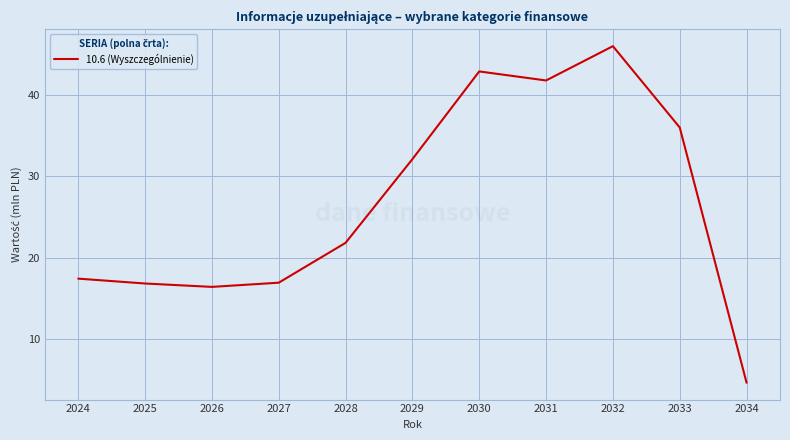

How many interior local peaks (higher than both neighbors) does the data have?

2